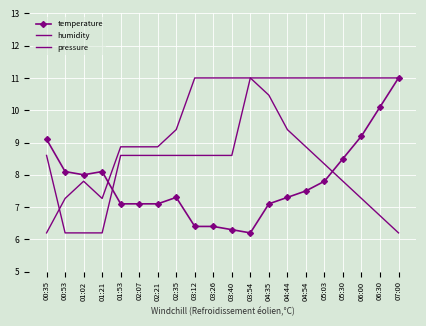

What is the label of the 14th point from the left?

04:44